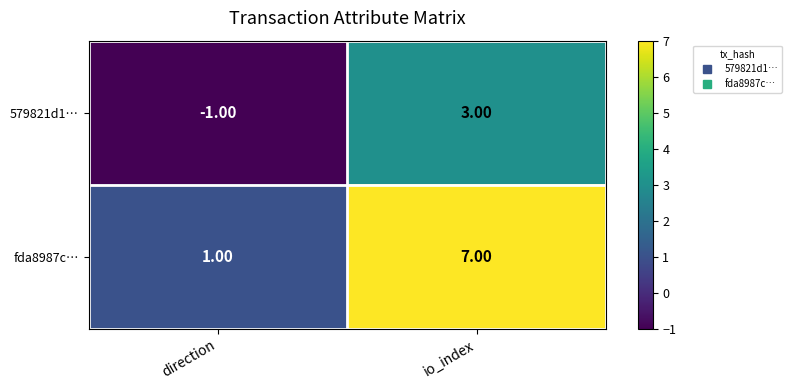

What is the average value of the fda8987c… series?

4